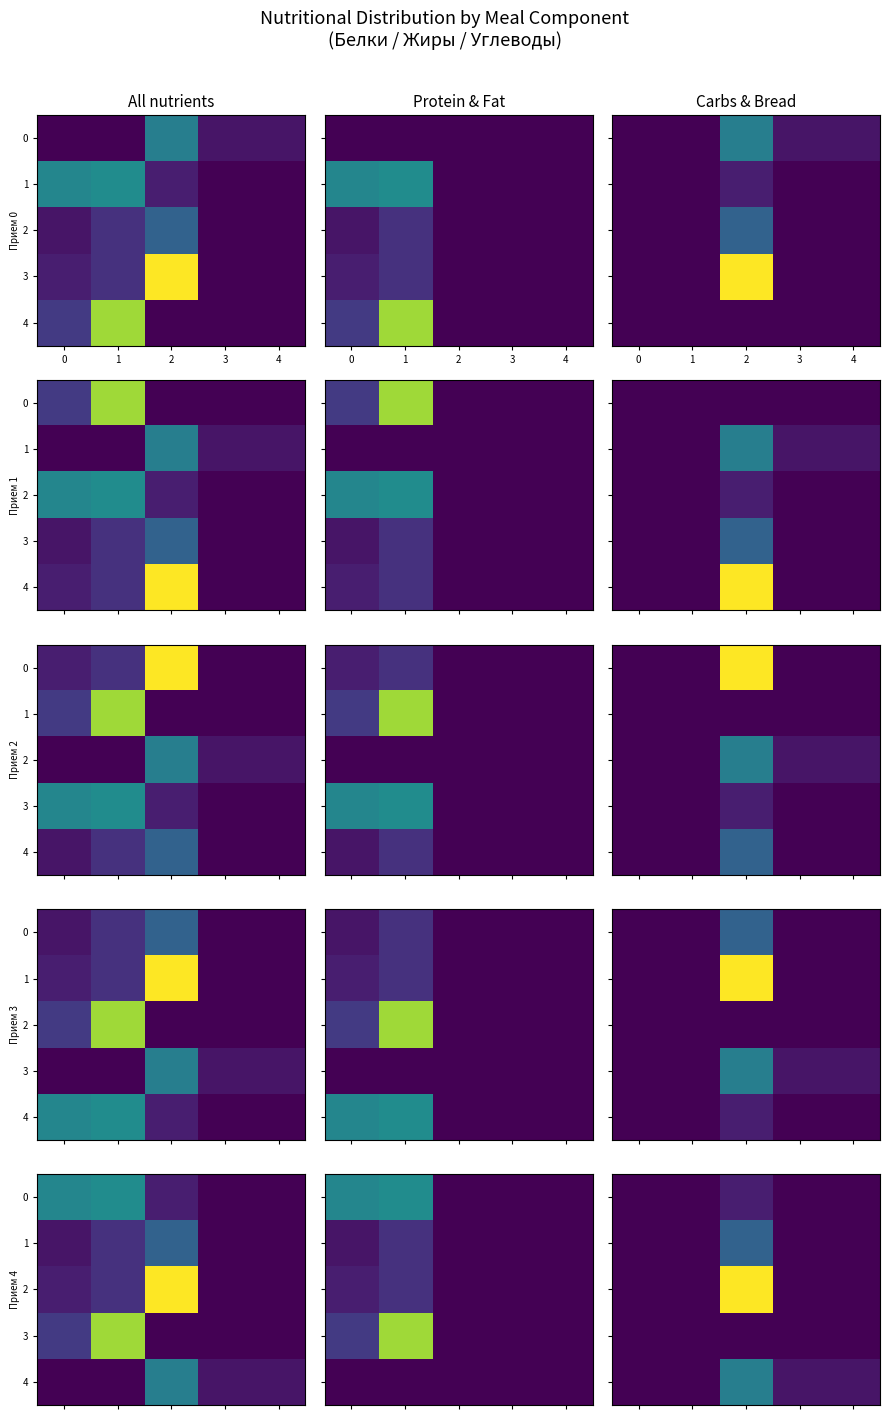

True or false: row_2 has a value of 35.0 at 2.

True